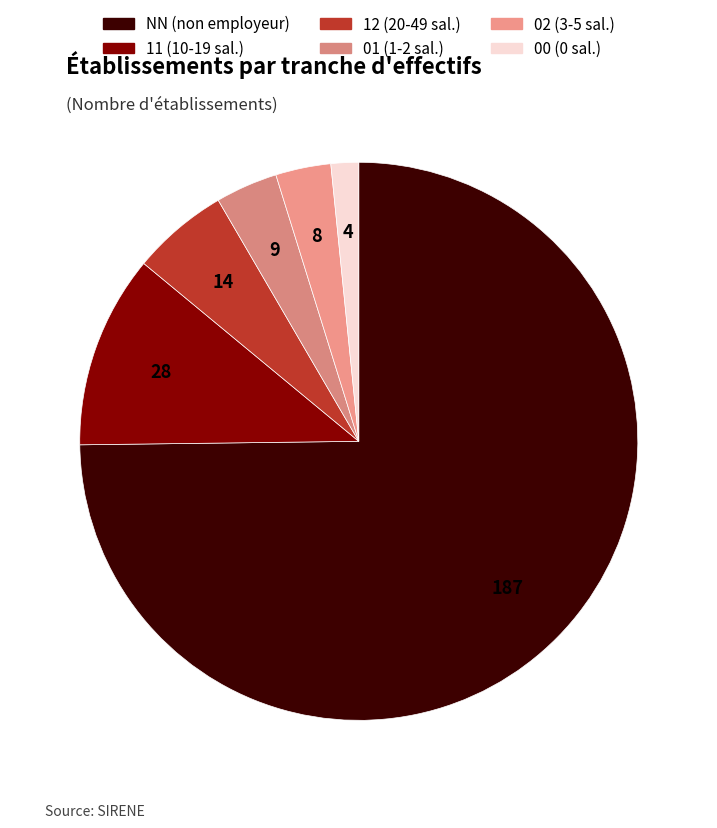

What is the largest slice in the pie chart?

NN